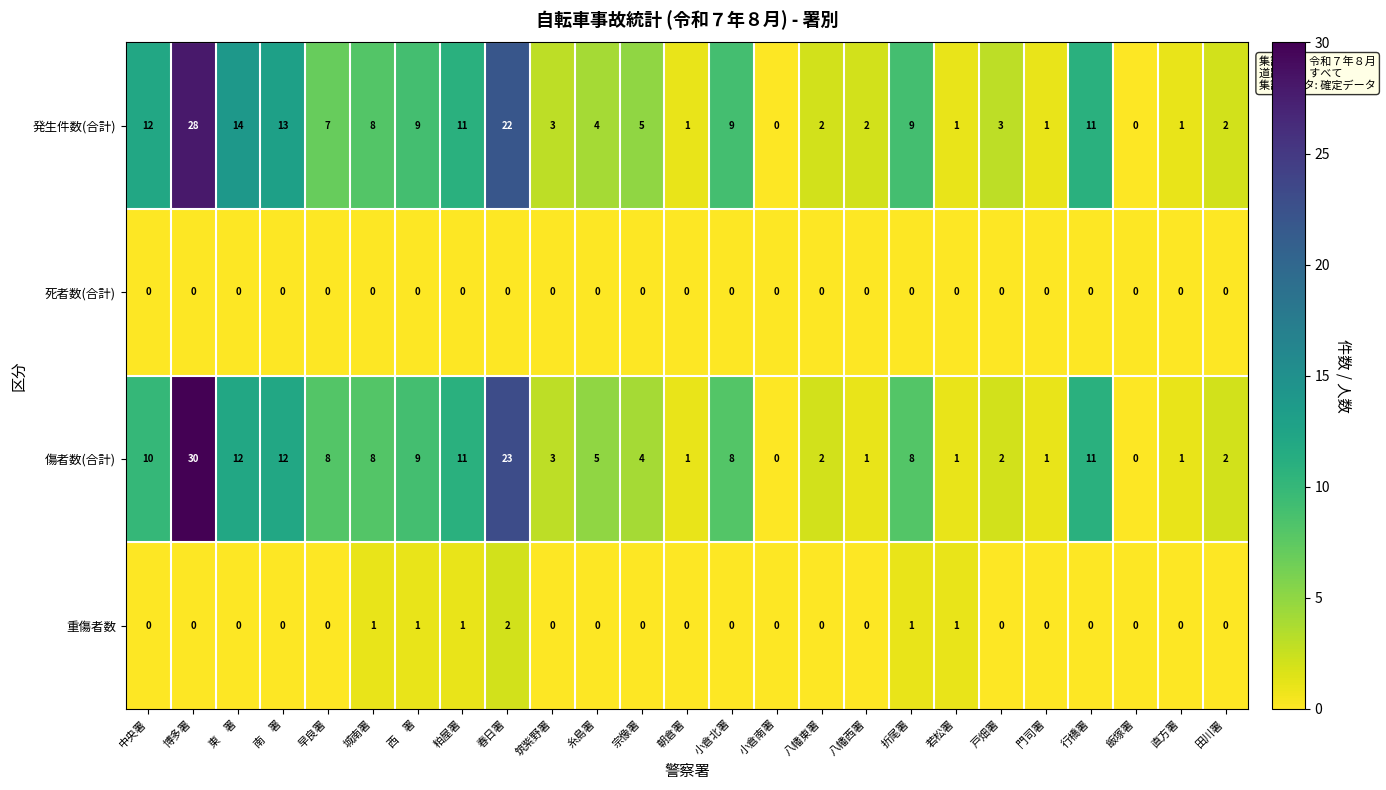

List the series in order of their peak value, highest first.

傷者数(合計), 発生件数(合計), 重傷者数, 死者数(合計)